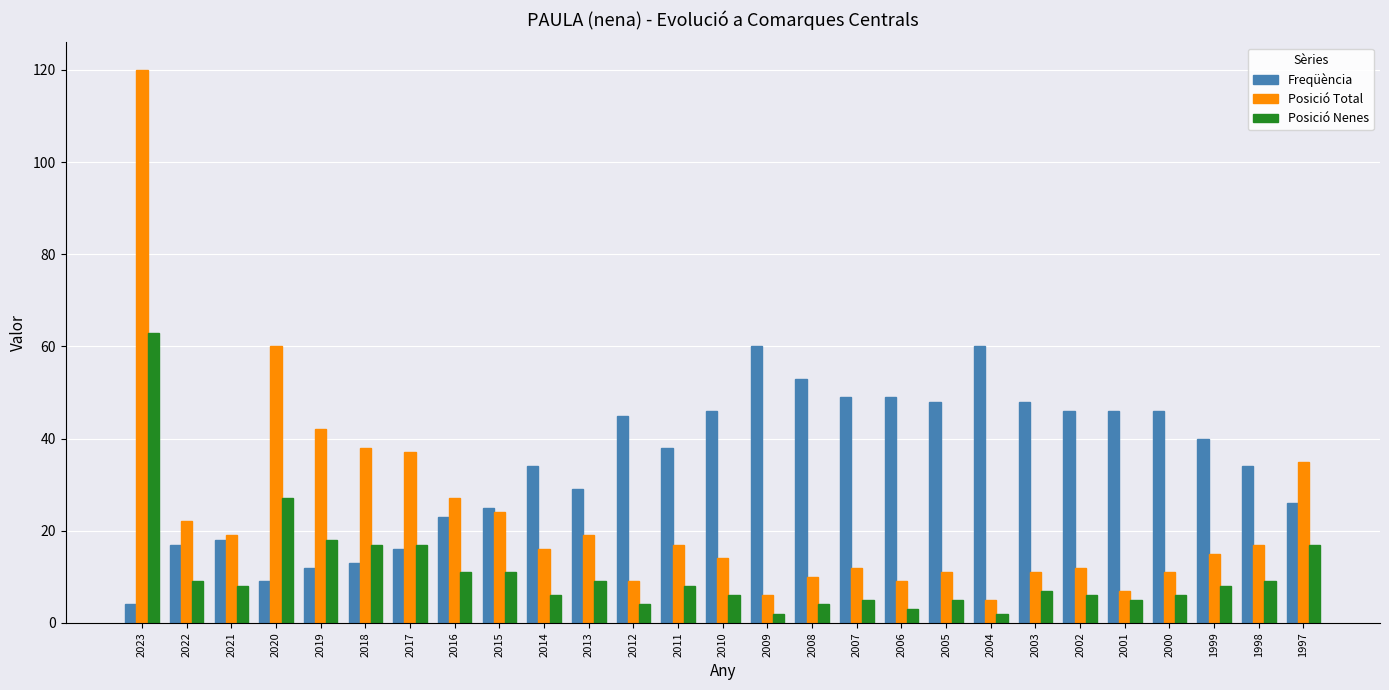

What is the spread (max minus min) of values at 2020?

51